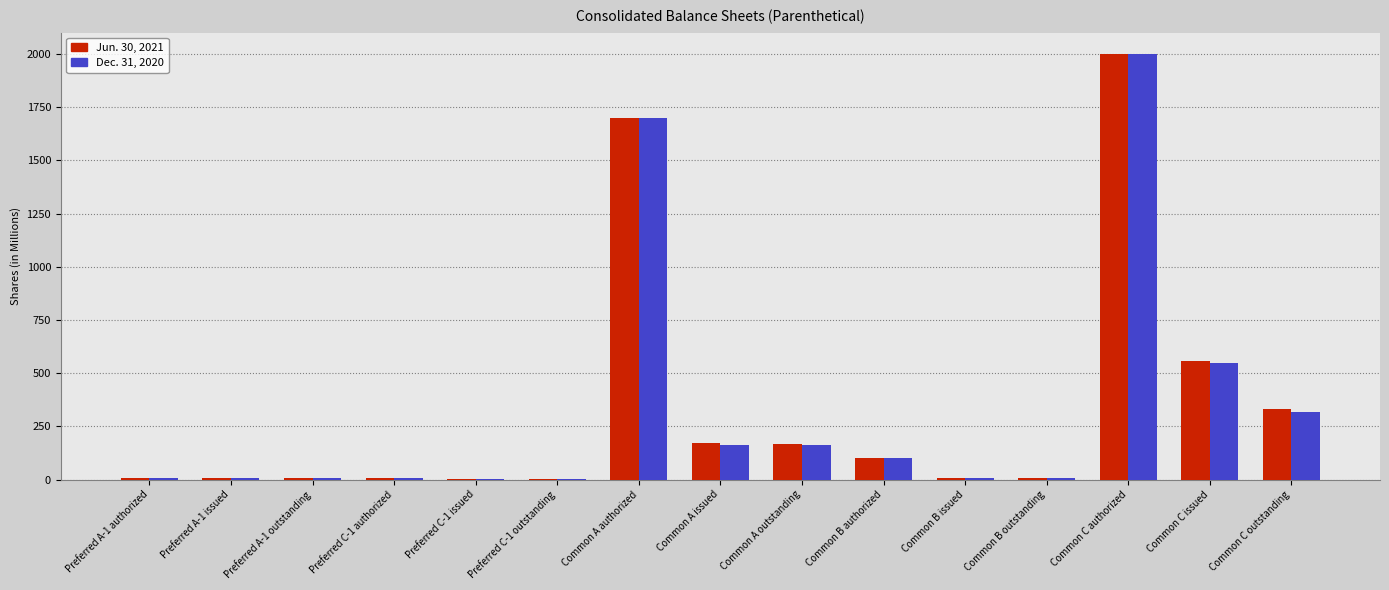

Where is Jun. 30, 2021 nearest to the value 1002?

Common C issued